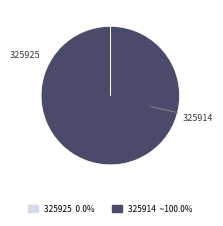

What is the largest slice in the pie chart?

325914